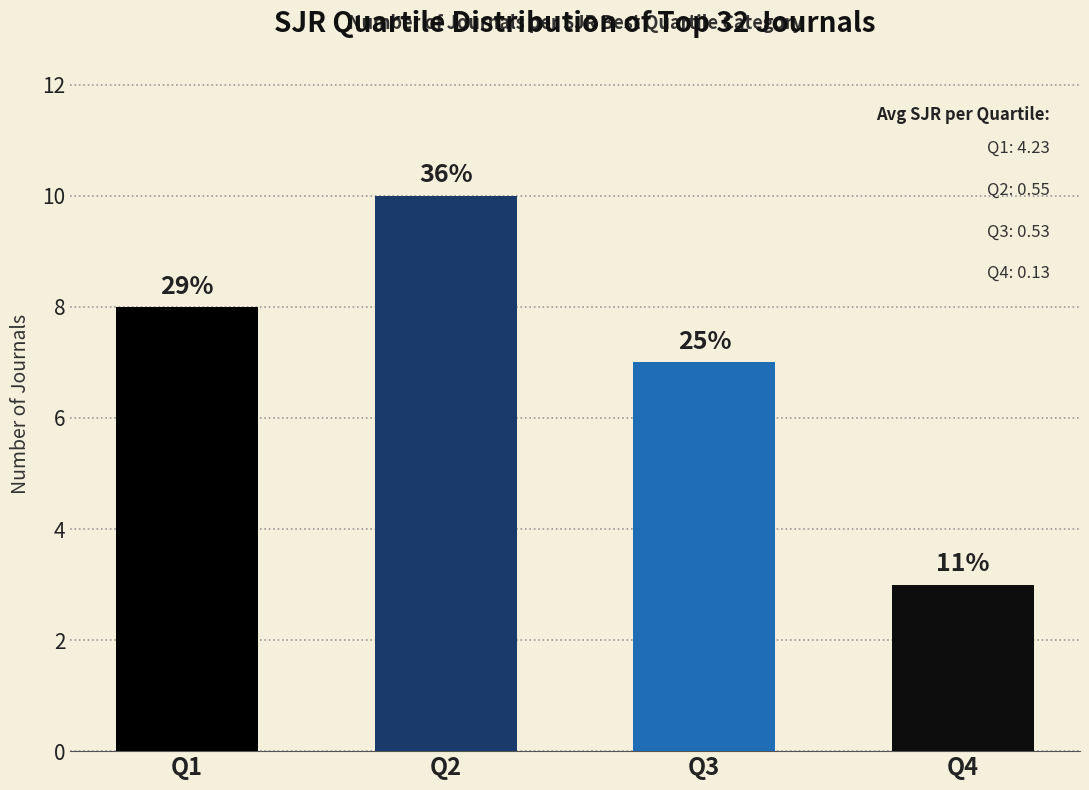

Reading left to right, transcribe all the data shown in this chart.

Q1=8	Q2=10	Q3=7	Q4=3